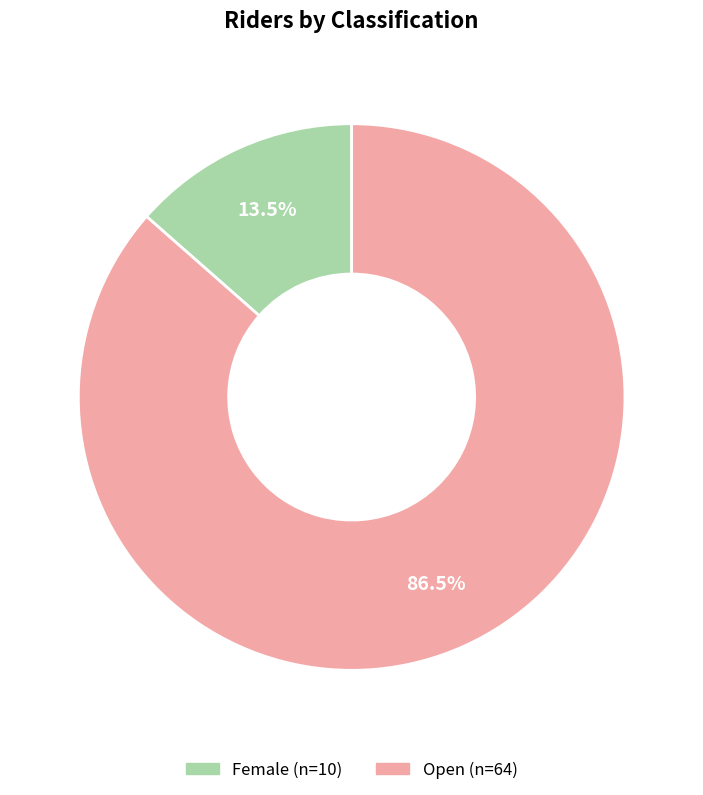

Which category has the biggest portion of the pie?

Open